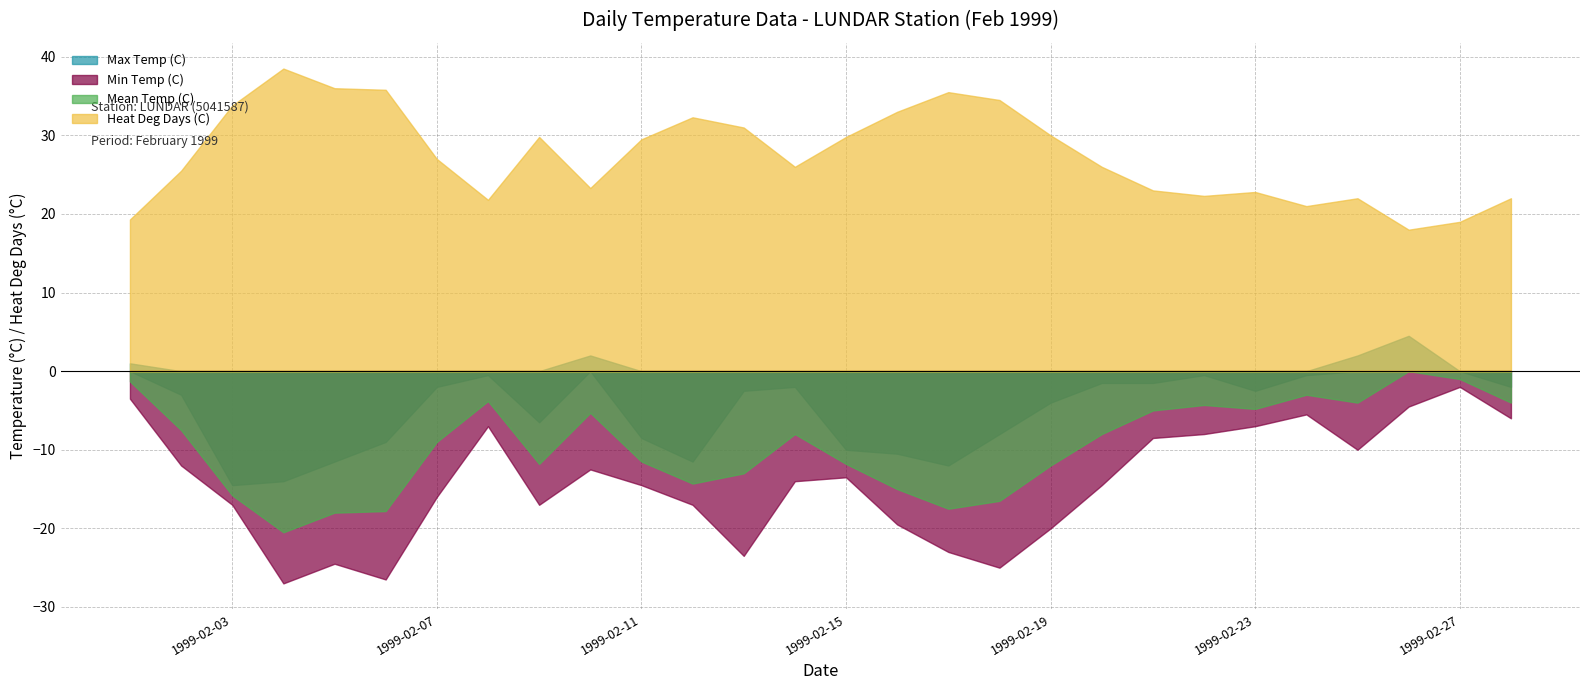

True or false: Heat Deg Days (C) and Mean Temp (C) intersect in this chart.

False